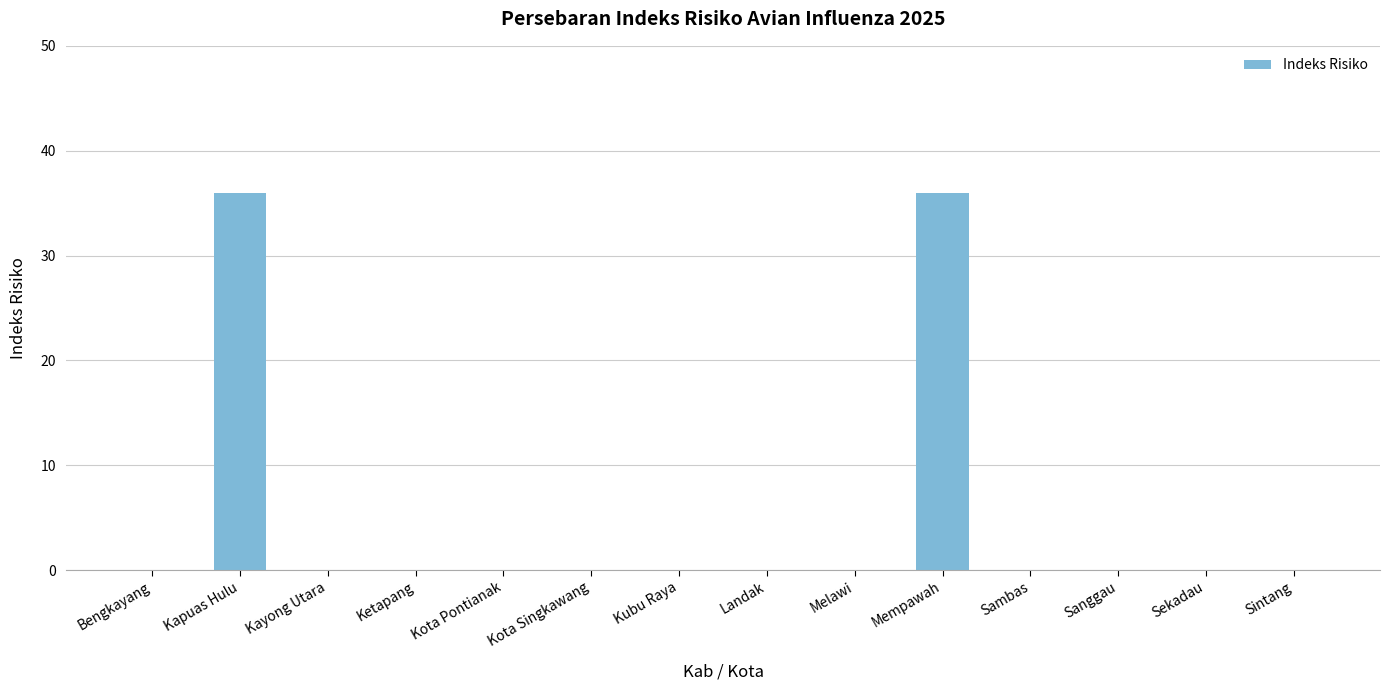

Reading left to right, extract all data points from this chart.

0	36	0	0	0	0	0	0	0	36	0	0	0	0